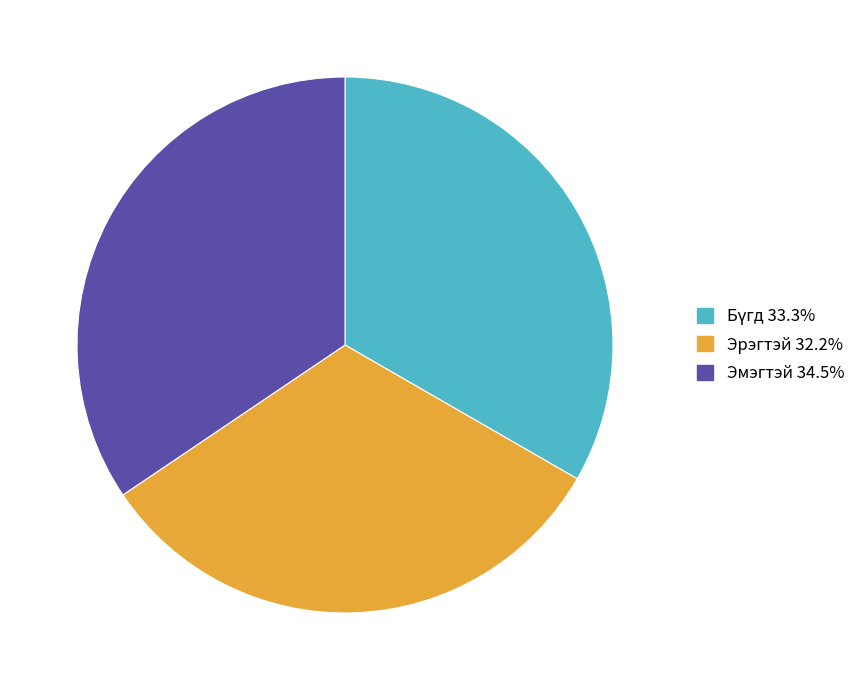

Do Эмэгтэй and Эрэгтэй together represent more than half of the pie?

Yes